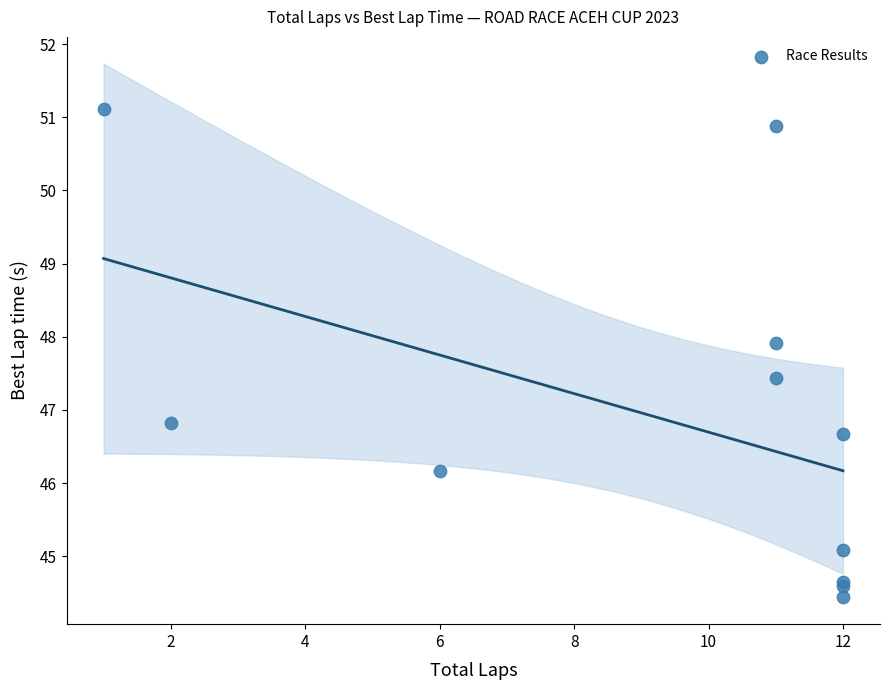

What Y value in the scatter plot is closest to 47?

46.8